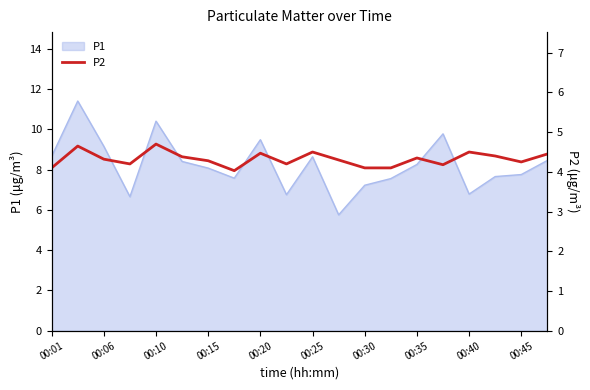

What is the maximum value for P1?

11.4